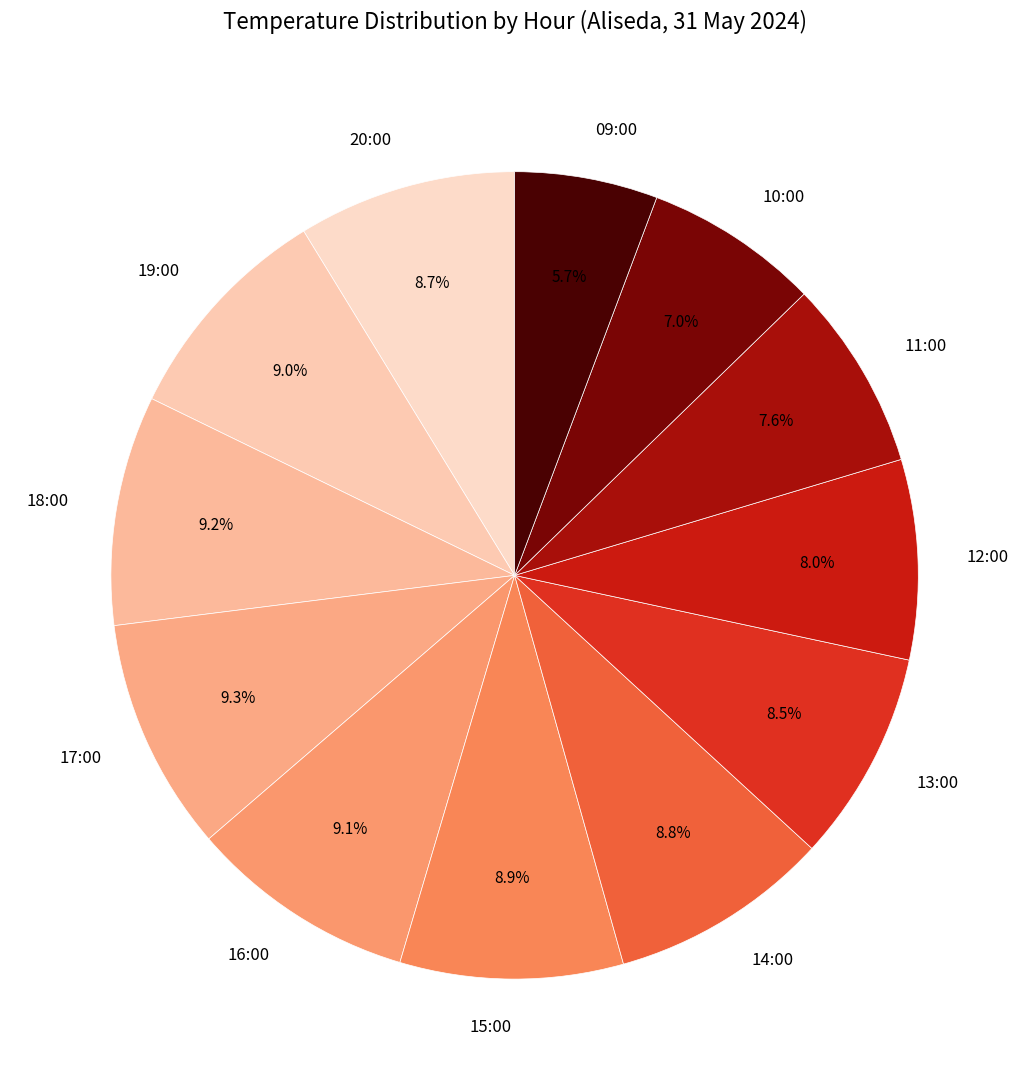

True or false: 15:00 accounts for 19% of the total.

False